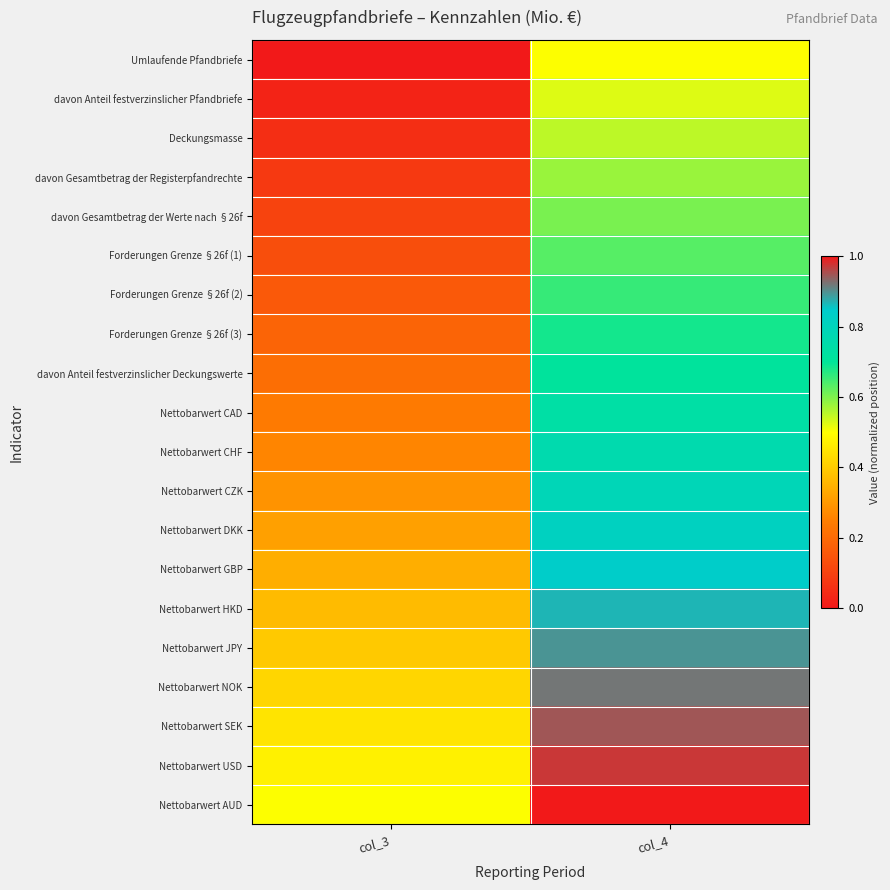

Rank the series at col_4 from highest to lowest value.

Nettobarwert AUD, Nettobarwert USD, Nettobarwert SEK, Nettobarwert NOK, Nettobarwert JPY, Nettobarwert HKD, Nettobarwert GBP, Nettobarwert DKK, Nettobarwert CZK, Nettobarwert CHF, Nettobarwert CAD, davon Anteil festverzinslicher Deckungswerte, Forderungen Grenze §26f (3), Forderungen Grenze §26f (2), Forderungen Grenze §26f (1), davon Gesamtbetrag der Werte nach §26f, davon Gesamtbetrag der Registerpfandrechte, Deckungsmasse, davon Anteil festverzinslicher Pfandbriefe, Umlaufende Pfandbriefe